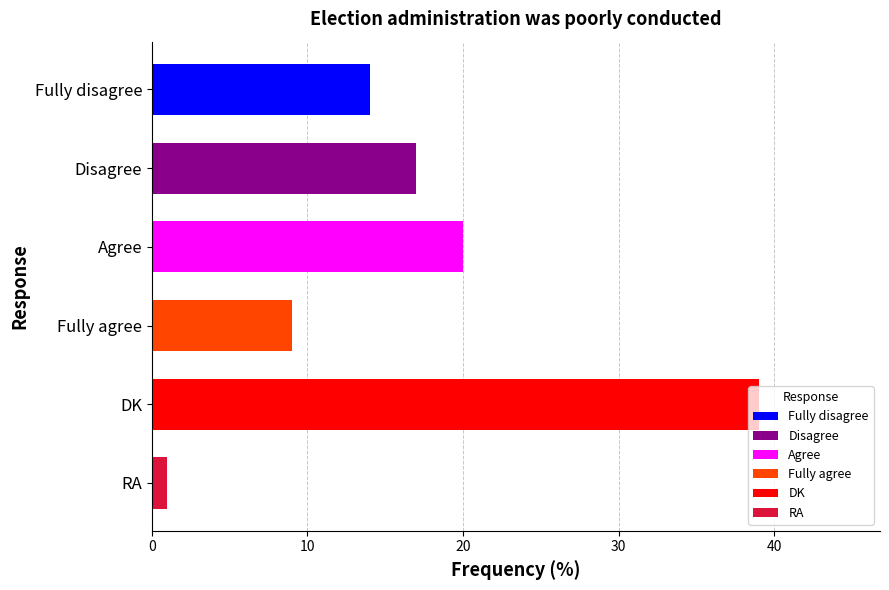

What is the approximate value at DK, to the nearest 10?

40